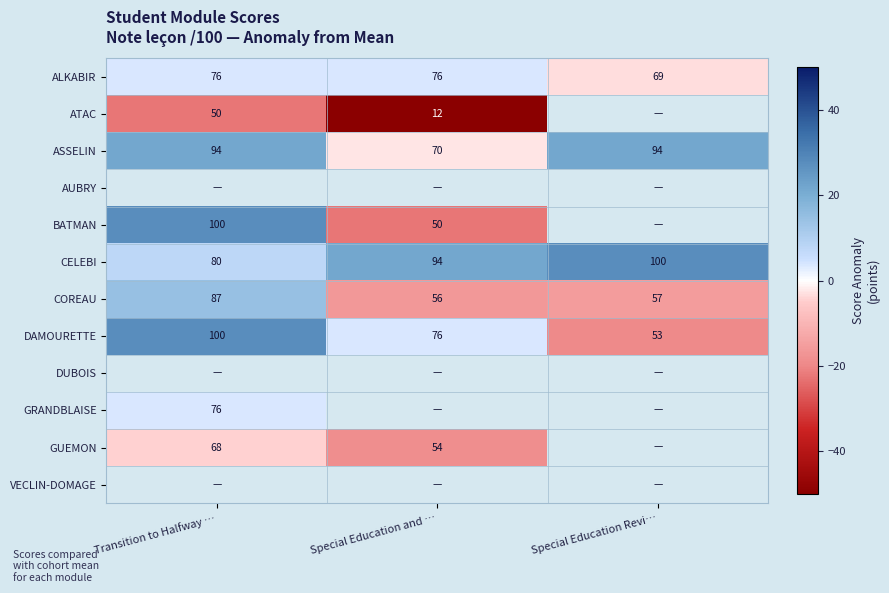

Which category has the highest value in the COREAU series?

Transition to Halfway …